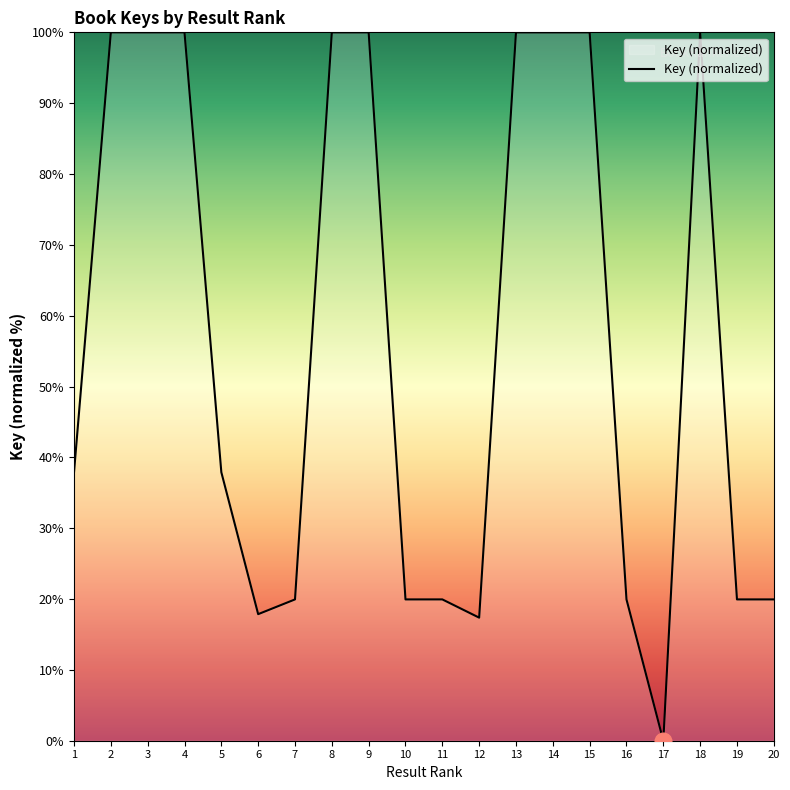

Reading left to right, extract all data points from this chart.

37.9	100.0	100.0	100.0	37.9	17.9	19.9	100.0	100.0	19.9	19.9	17.4	100.0	100.0	100.0	19.9	0.0	100.0	19.9	19.9